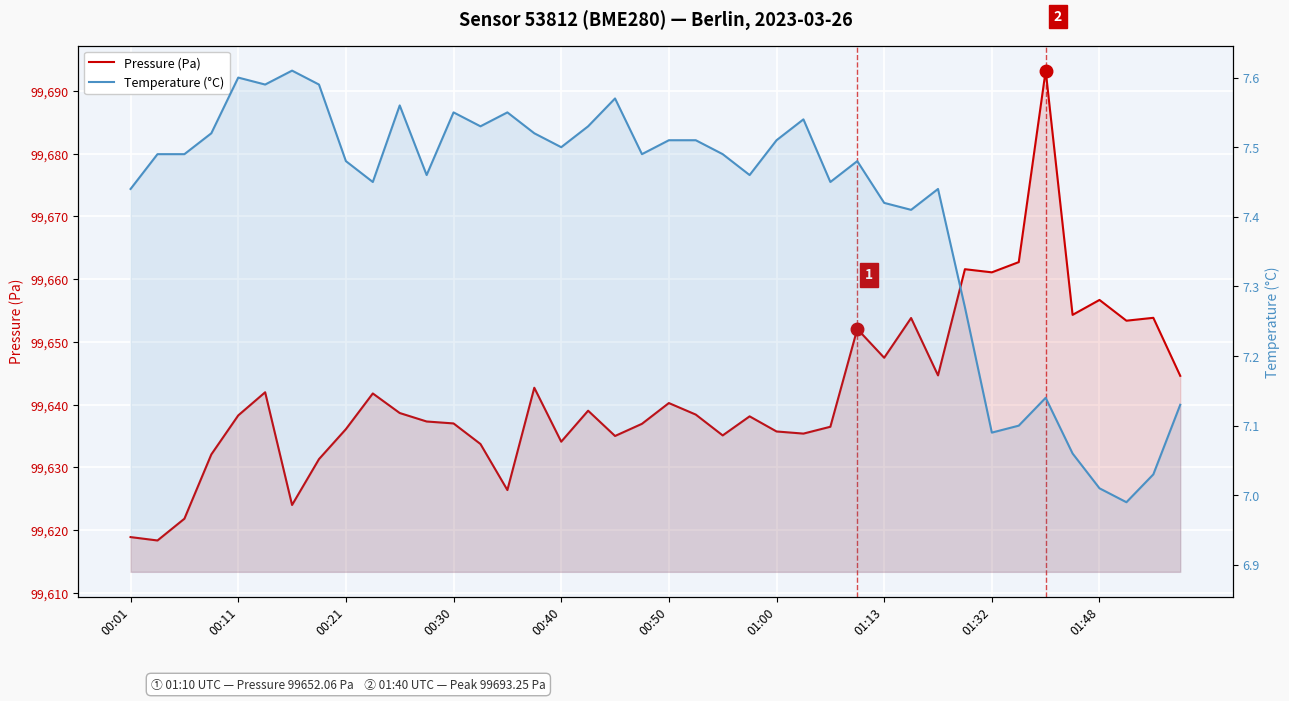

Between 34 and 26, which is larger?

34